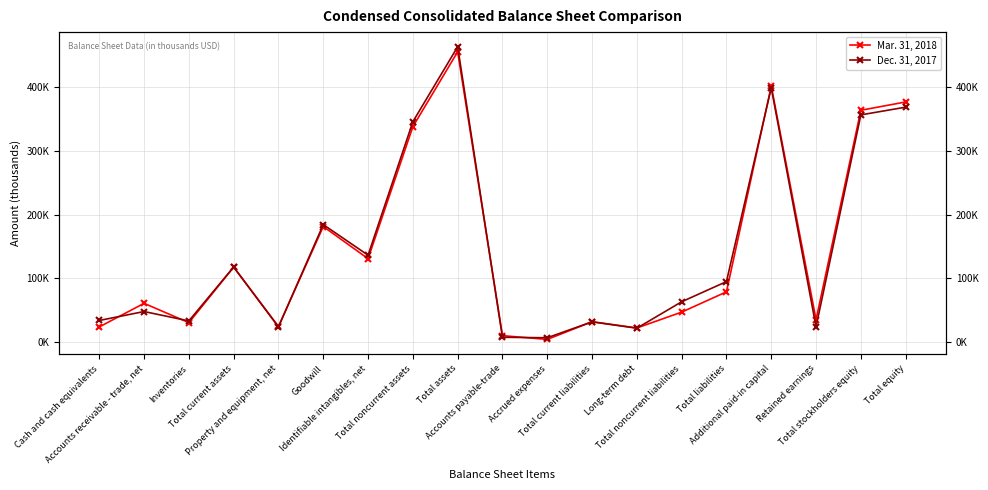

True or false: Dec. 31, 2017 has a value of 182677 at Total noncurrent assets.

False